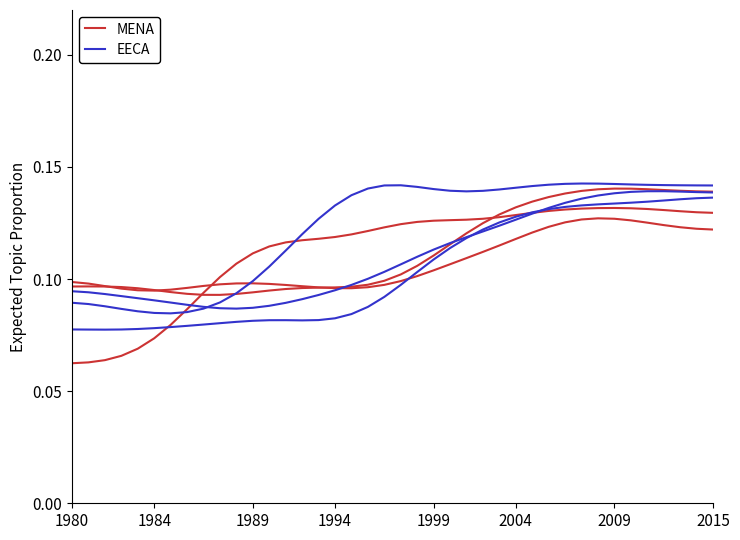

Count the number of categories in the chart.

40